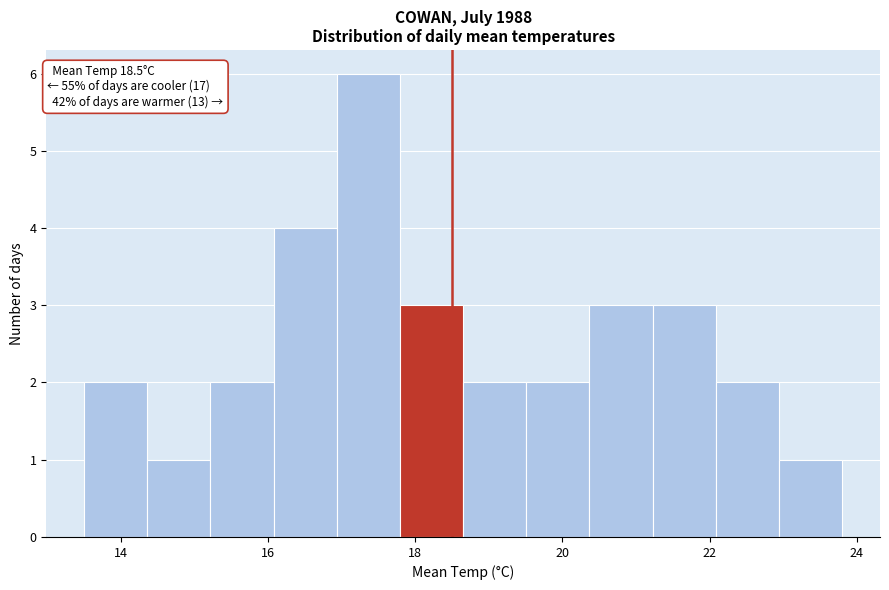

Over which range of the x-axis is the bar tallest?

17.0 to 17.8